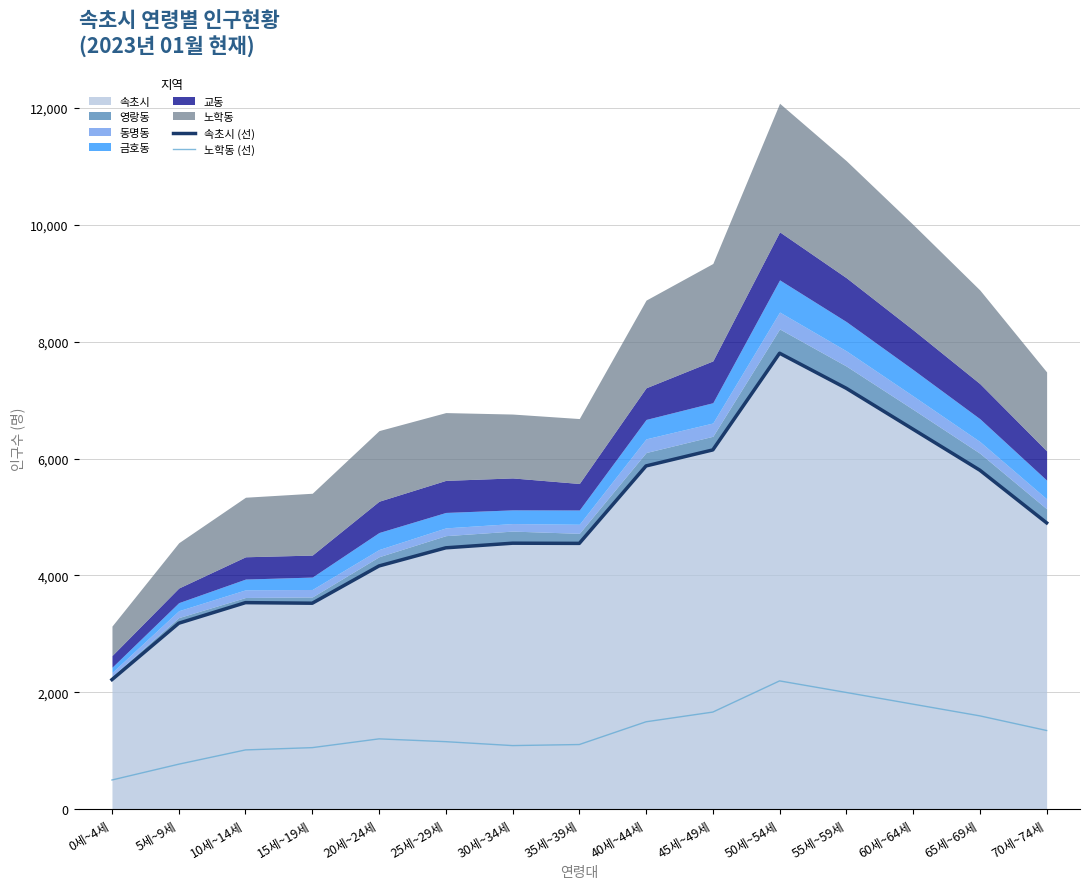

What is the difference between the 속초시 (선) values at 60세~64세 and 10세~14세?

2964